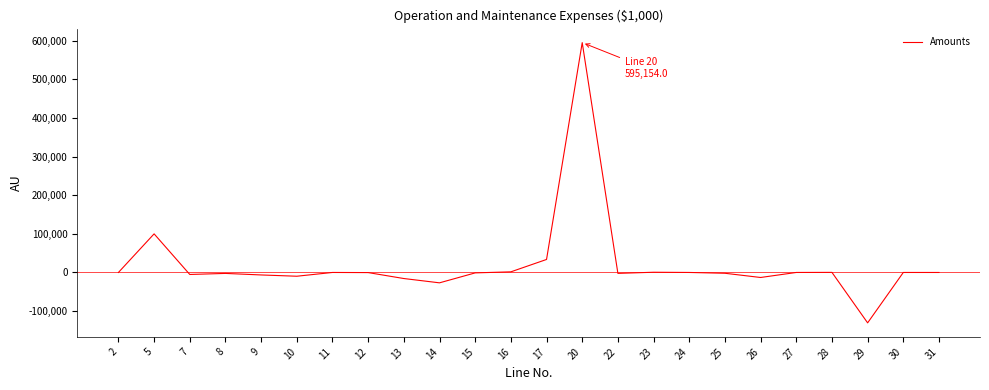

At which label does the data first exceed -40?

2